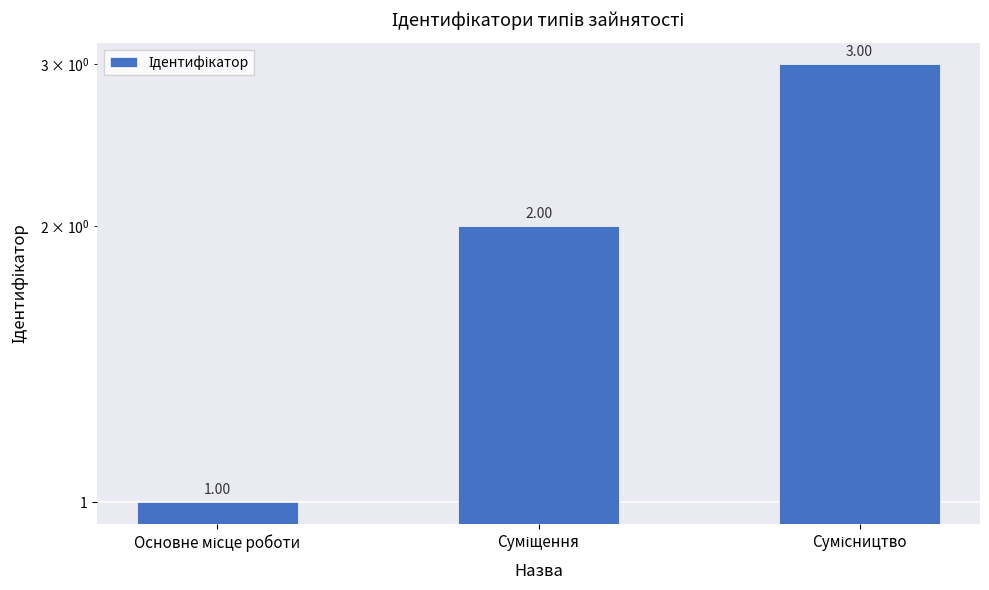

What is the change in value from Суміщення to Сумісництво?

+1